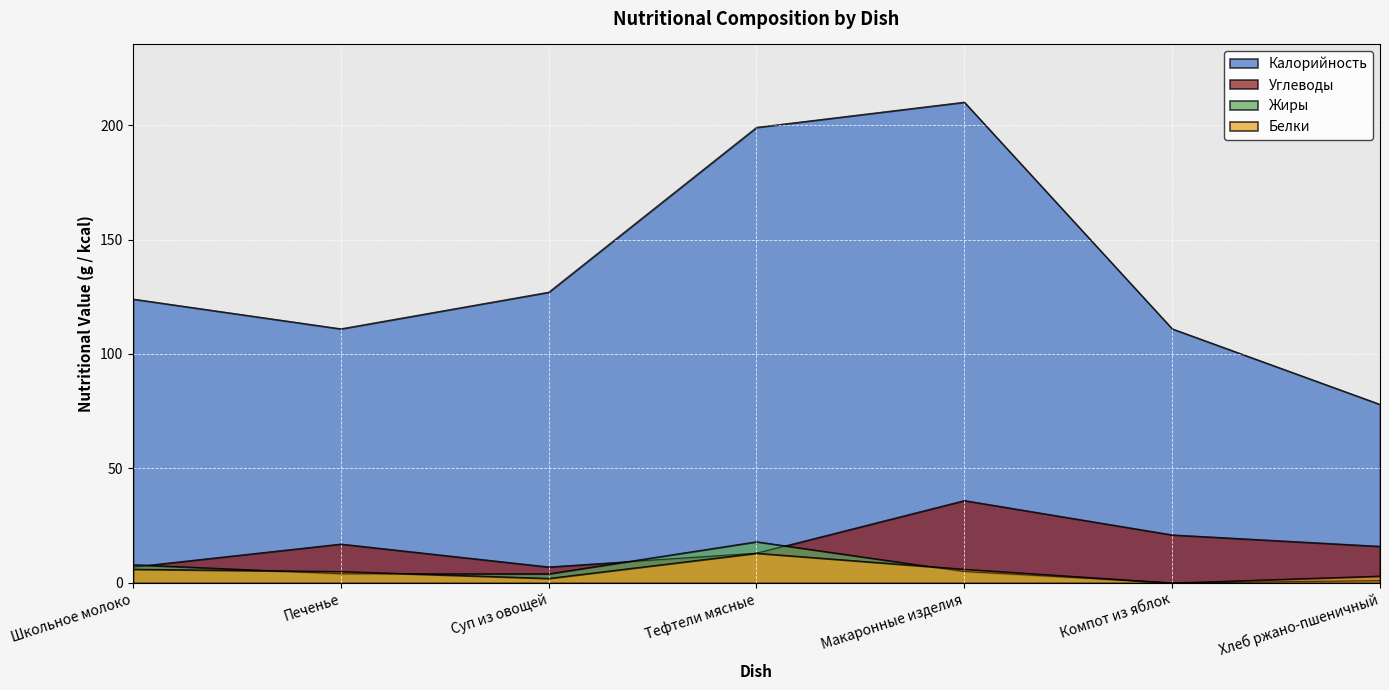

Which series has the largest range (max minus min)?

Калорийность